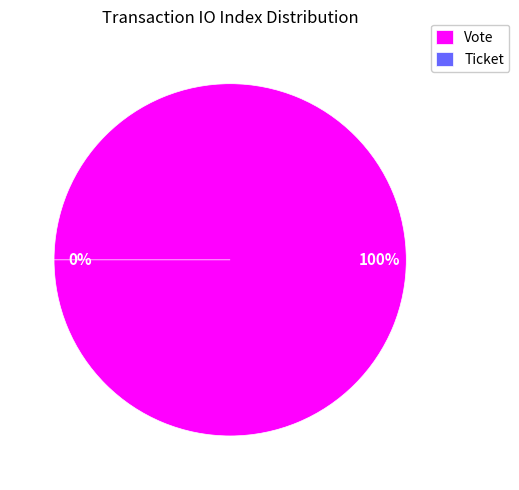

Which category has the biggest portion of the pie?

Vote (io_index=1)